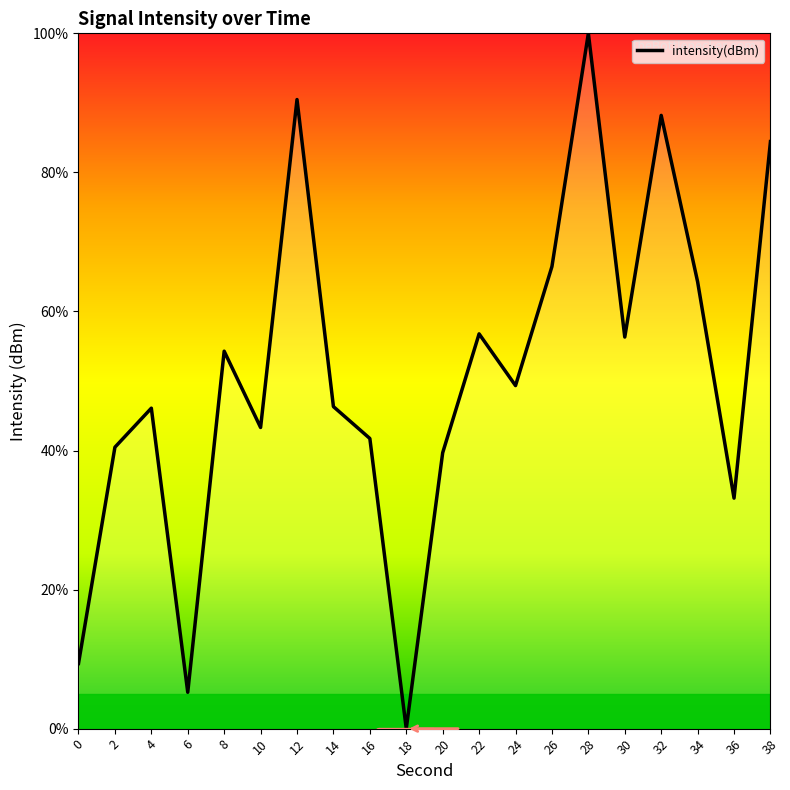

What value does the data have at 30?

56.3